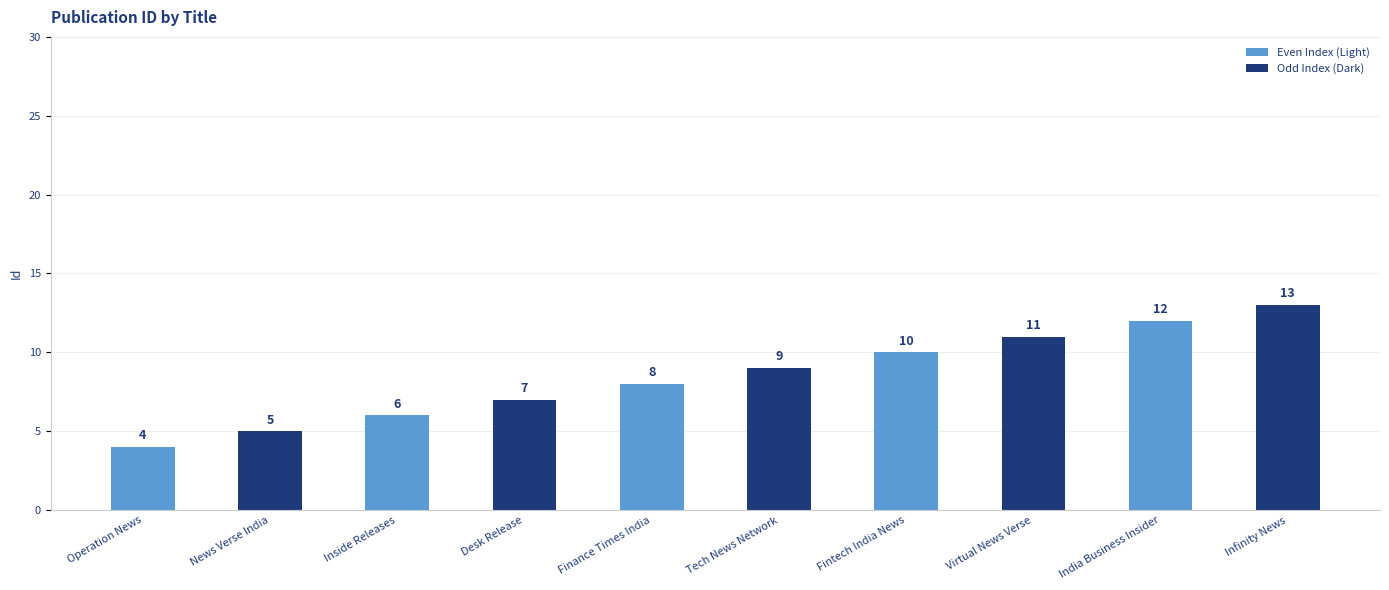

What is the sum of the values at Inside Releases and Virtual News Verse?

17